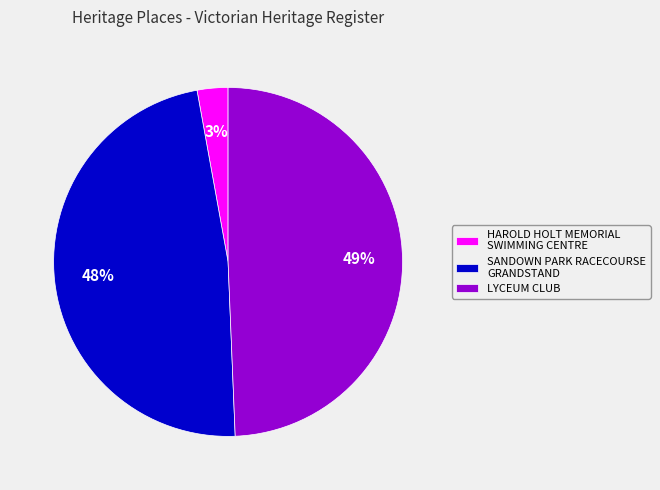

To the nearest percent, what percentage of the pie is SANDOWN PARK RACECOURSE GRANDSTAND?

48%